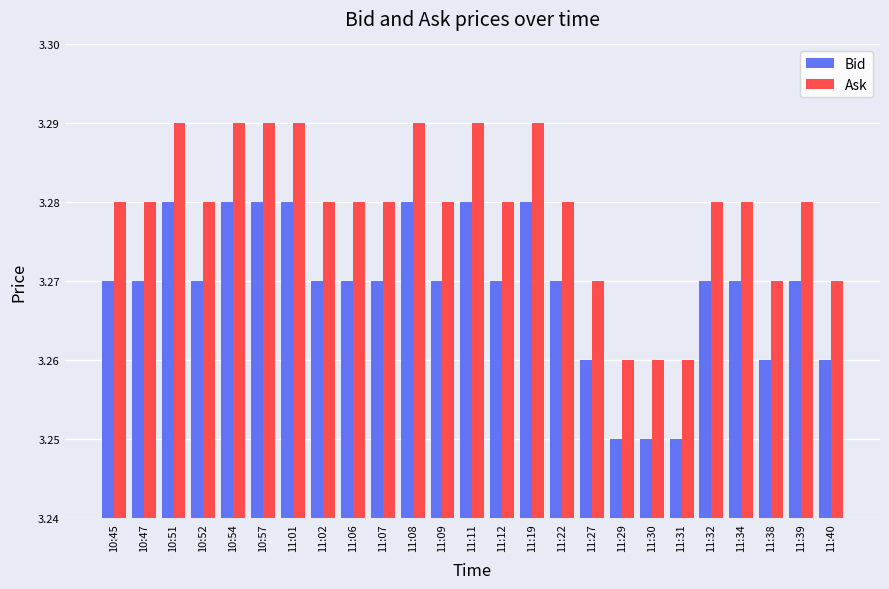

What position from the left is 11:12?

14